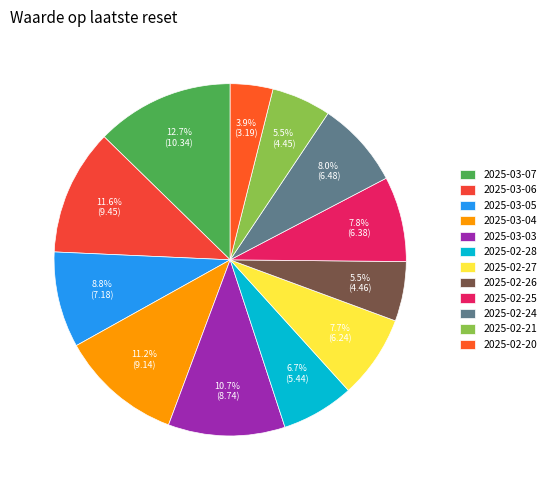

Rank the categories by value from lowest to highest.

2025-02-20, 2025-02-21, 2025-02-26, 2025-02-28, 2025-02-27, 2025-02-25, 2025-02-24, 2025-03-05, 2025-03-03, 2025-03-04, 2025-03-06, 2025-03-07